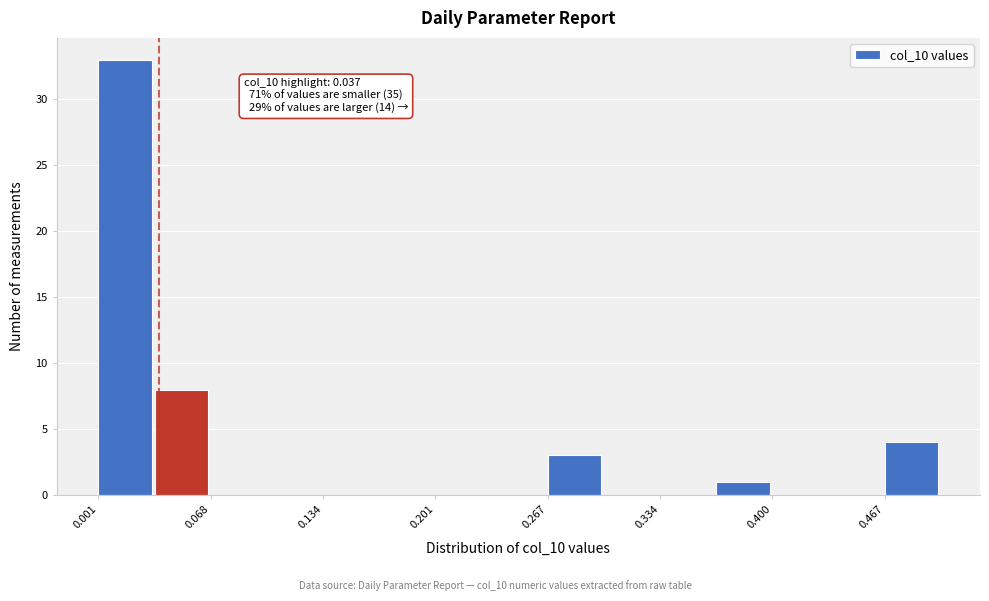

Read against the x-axis, roughly where is the centre of the tallest bar?

0.02